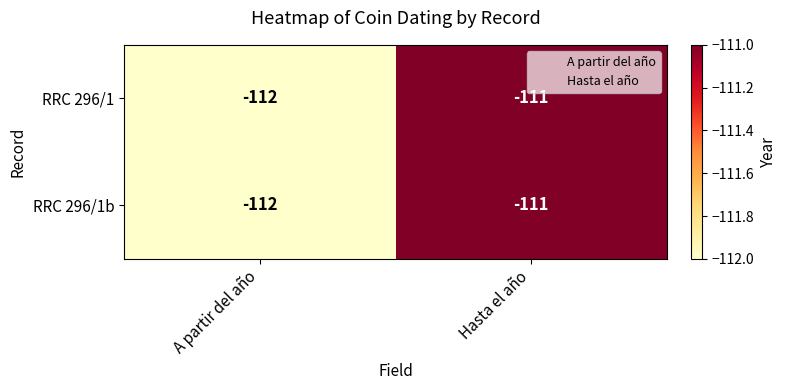

What is the sum of all RRC 296/1b values?

-223